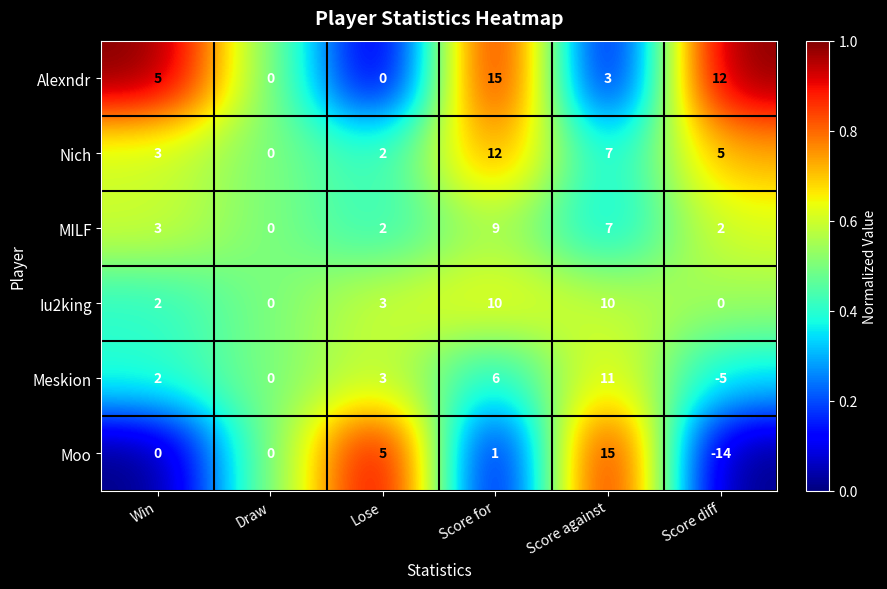

What is the spread (max minus min) of values at Win?

5